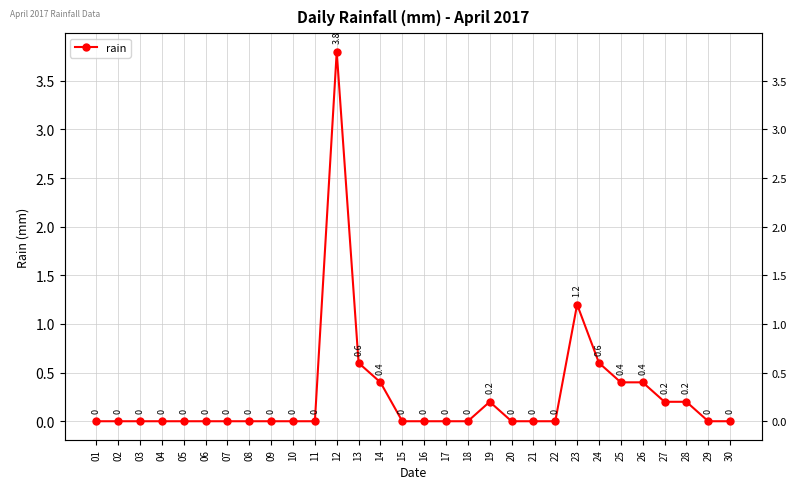

What is the maximum value shown in the chart?

3.8